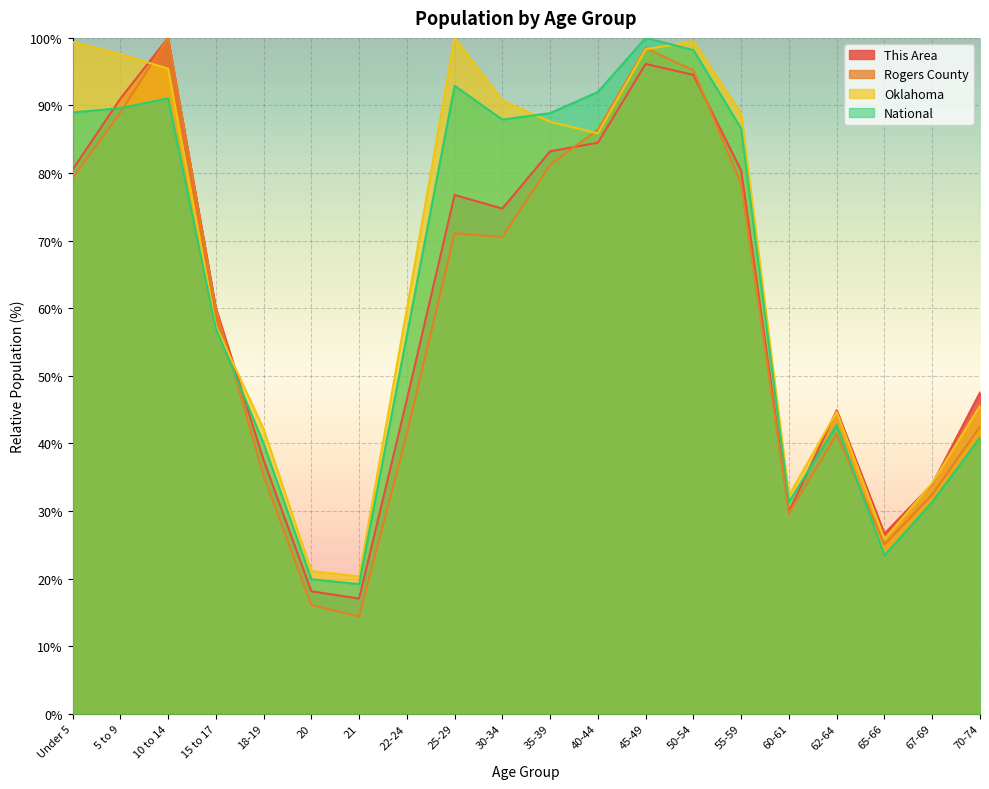

What is the sum of all National values?

1277.9